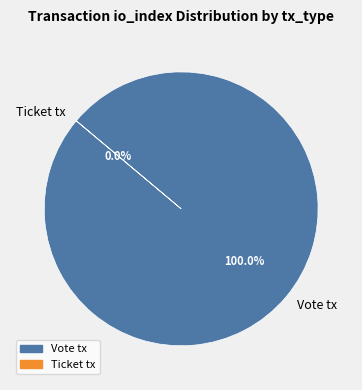

True or false: Vote tx accounts for 86% of the total.

False